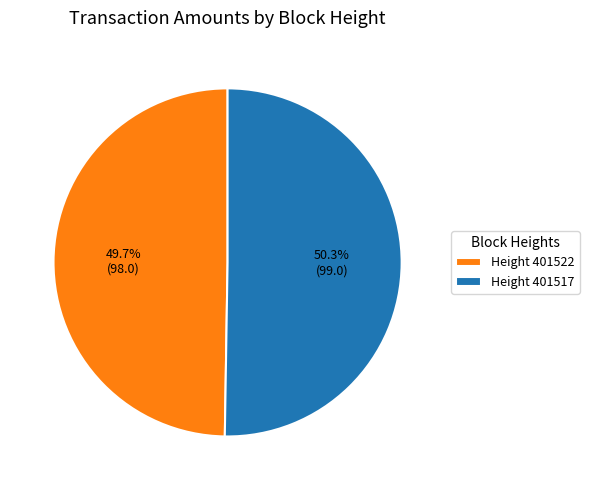

How much of the chart is everything except Height 401517?

49.7%